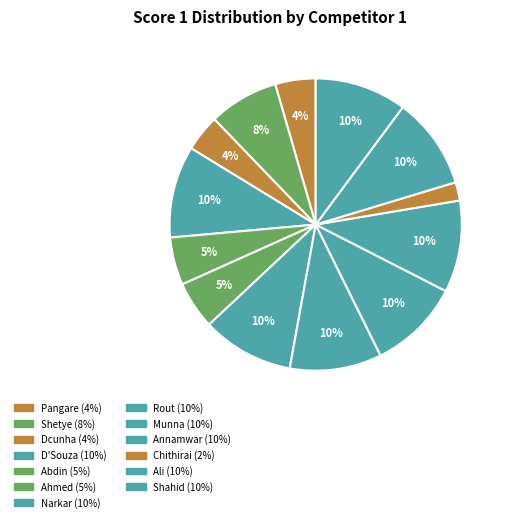

Count the number of slices in the pie.

13